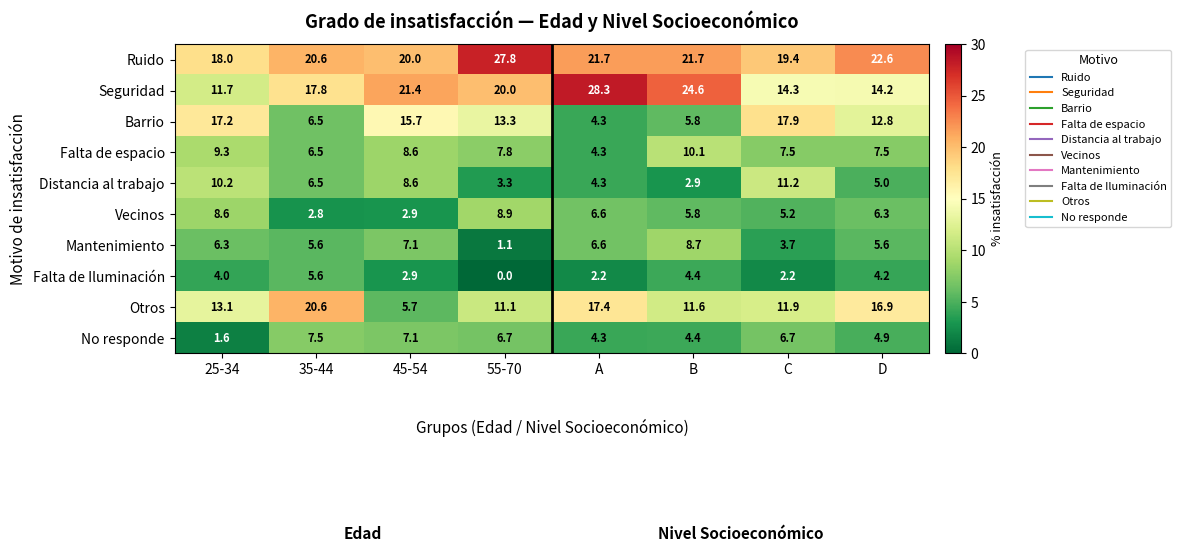

Is it true that Seguridad equals 19.8 at 25-34?

False